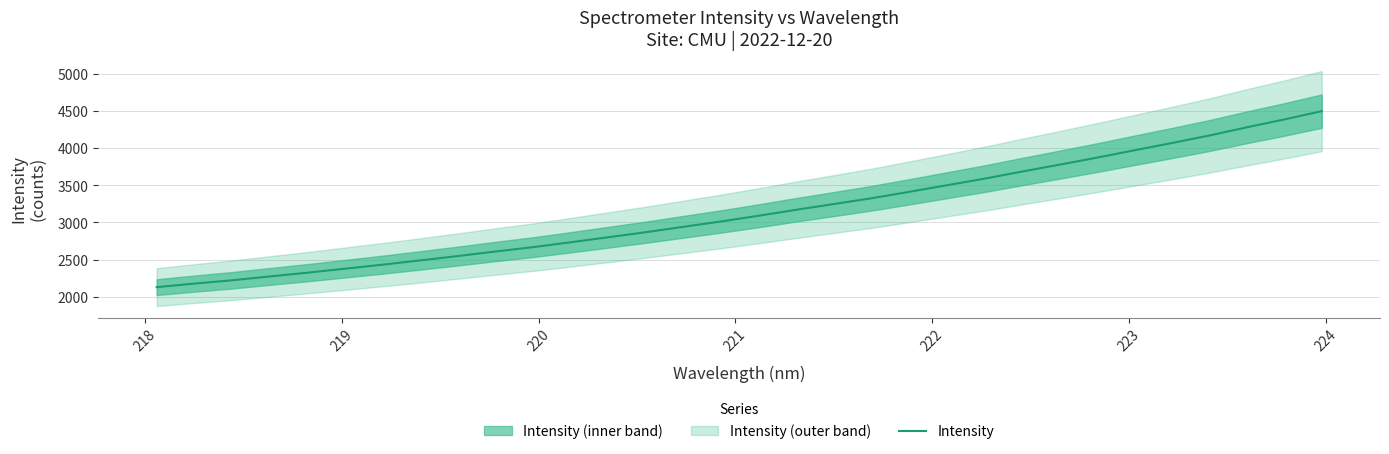

What is the highest value of the Intensity series?

4501.4